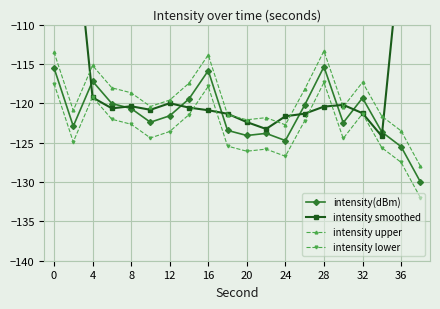

The intensity upper series shows -61.7 at 28. True or false?

False